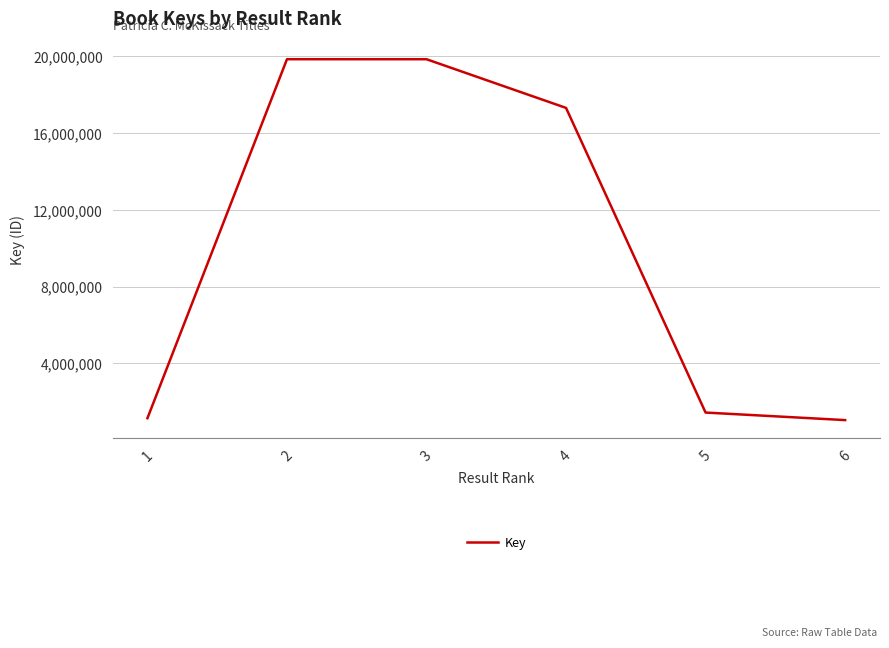

The value at 2 is 19843431. True or false?

True